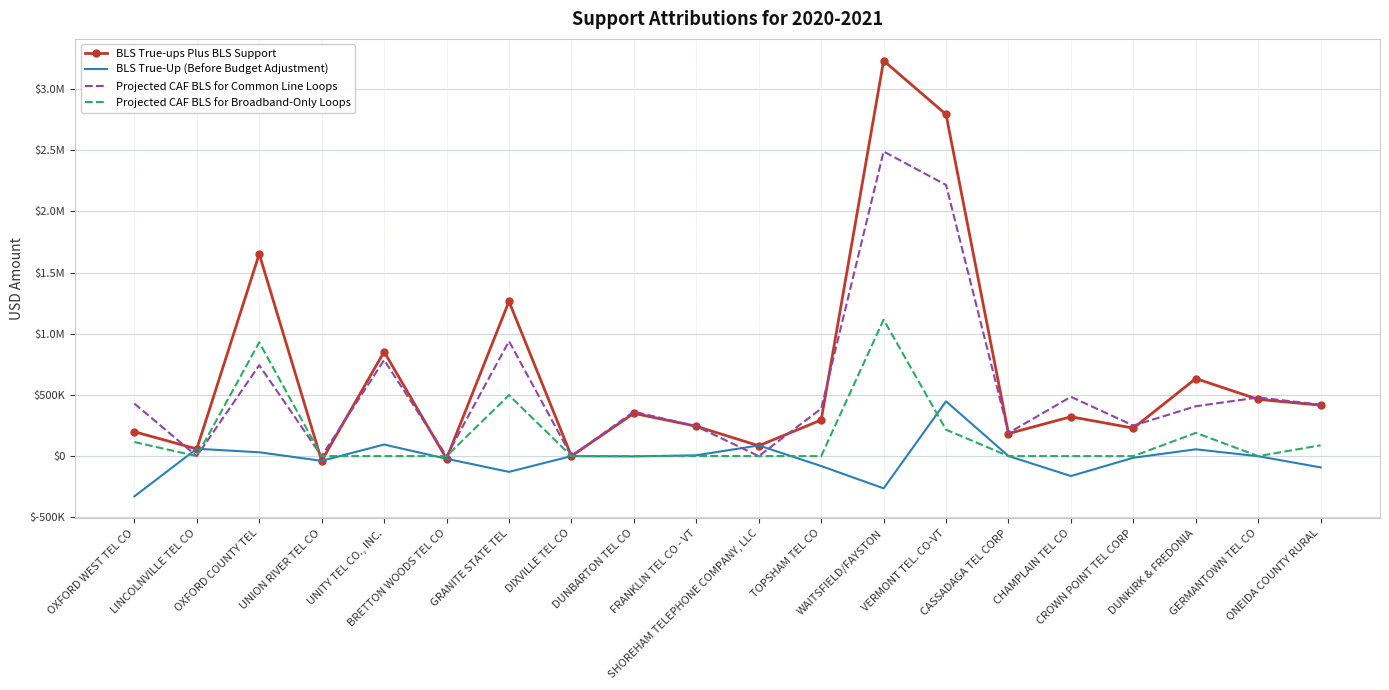

At which label does Projected CAF BLS for Common Line Loops reach its minimum?

LINCOLNVILLE TEL CO